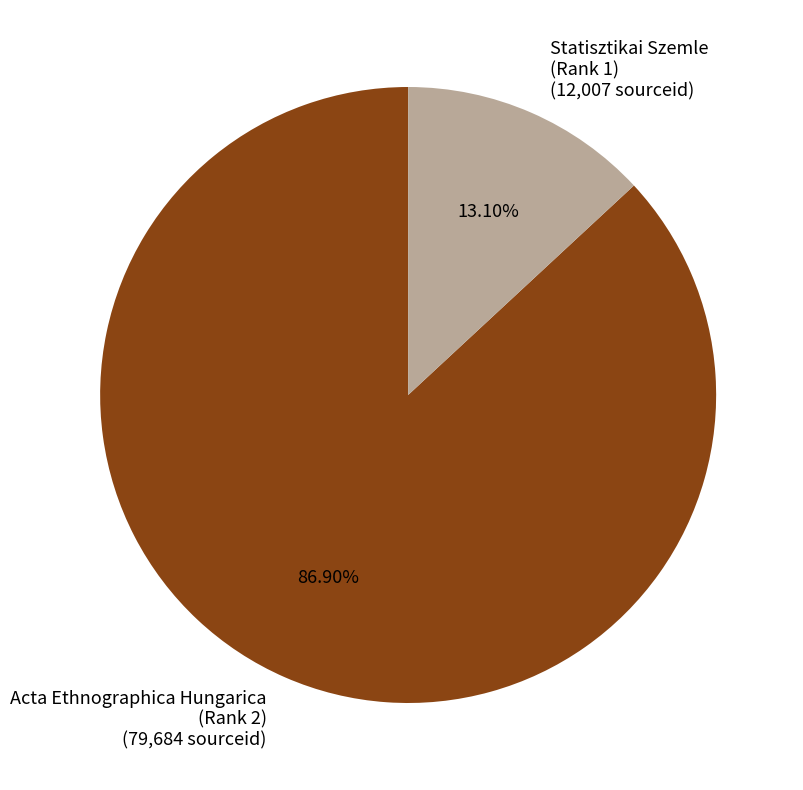

Does any single category account for the majority?

Yes